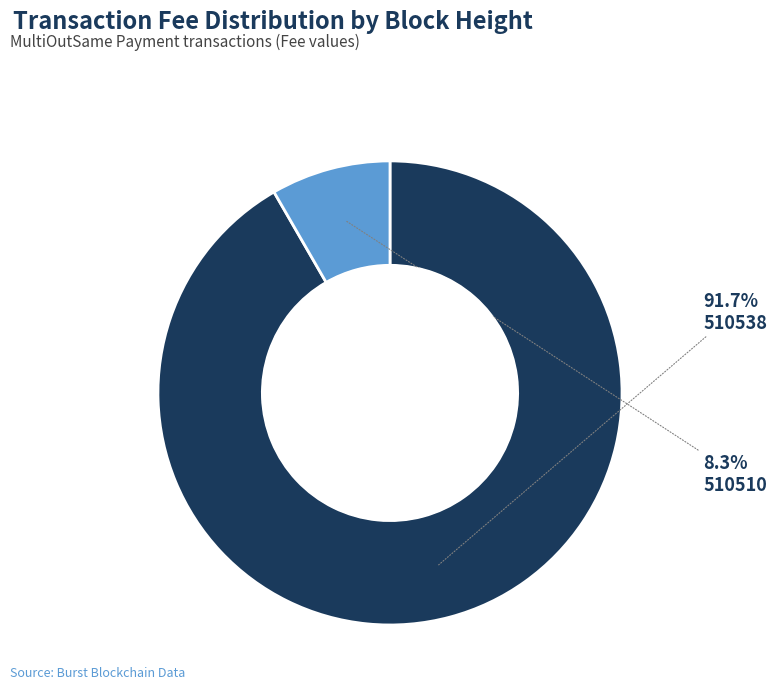

True or false: 510538 accounts for 92% of the total.

True